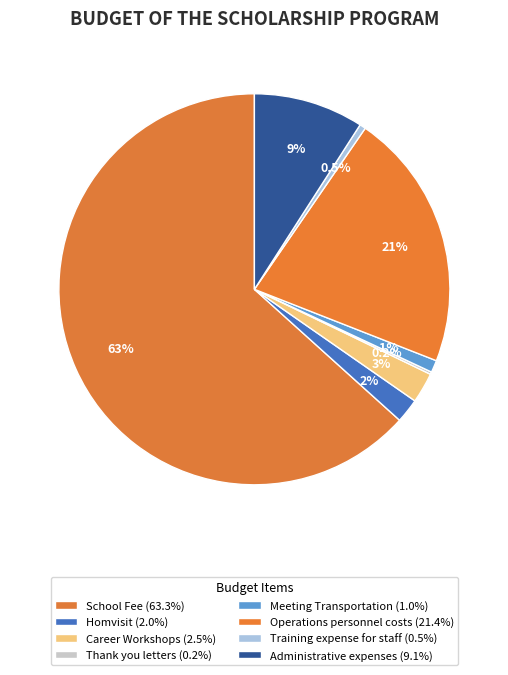

To the nearest percent, what is the difference between the largest and smallest slice percentages?

63%